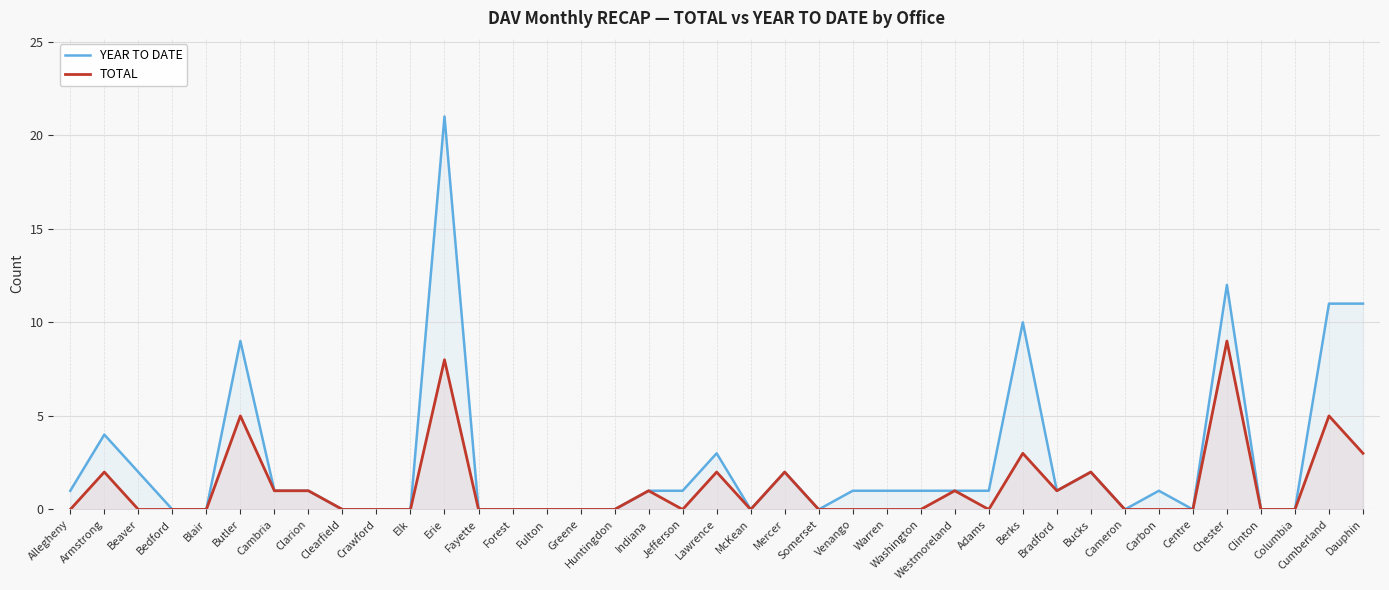

At how many categories does at least one series exceed 3?

7